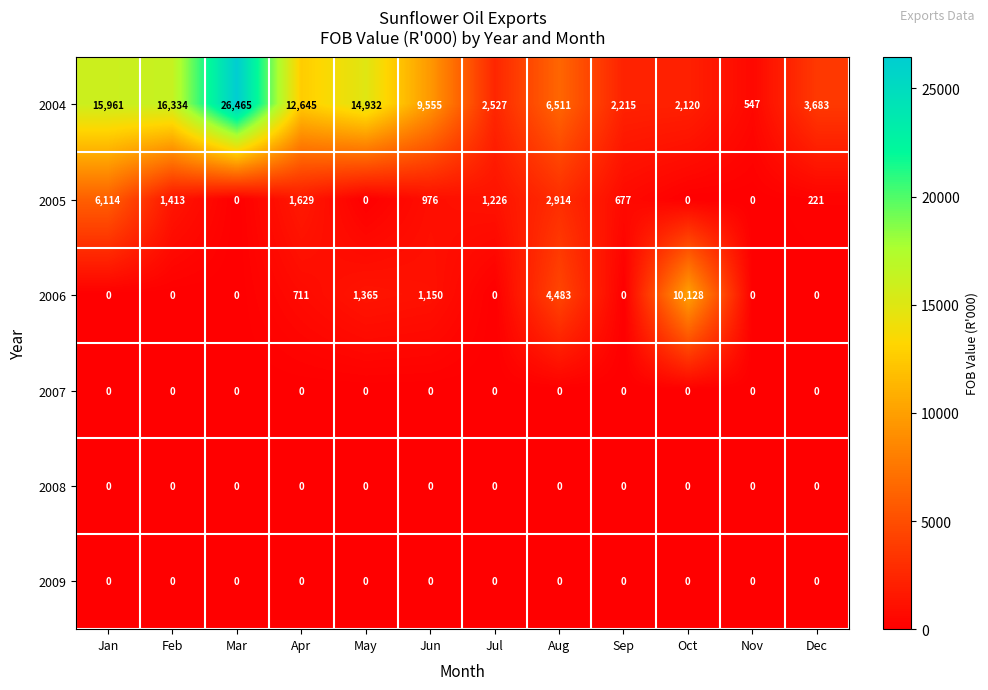

Which series has the largest total across all categories?

2004